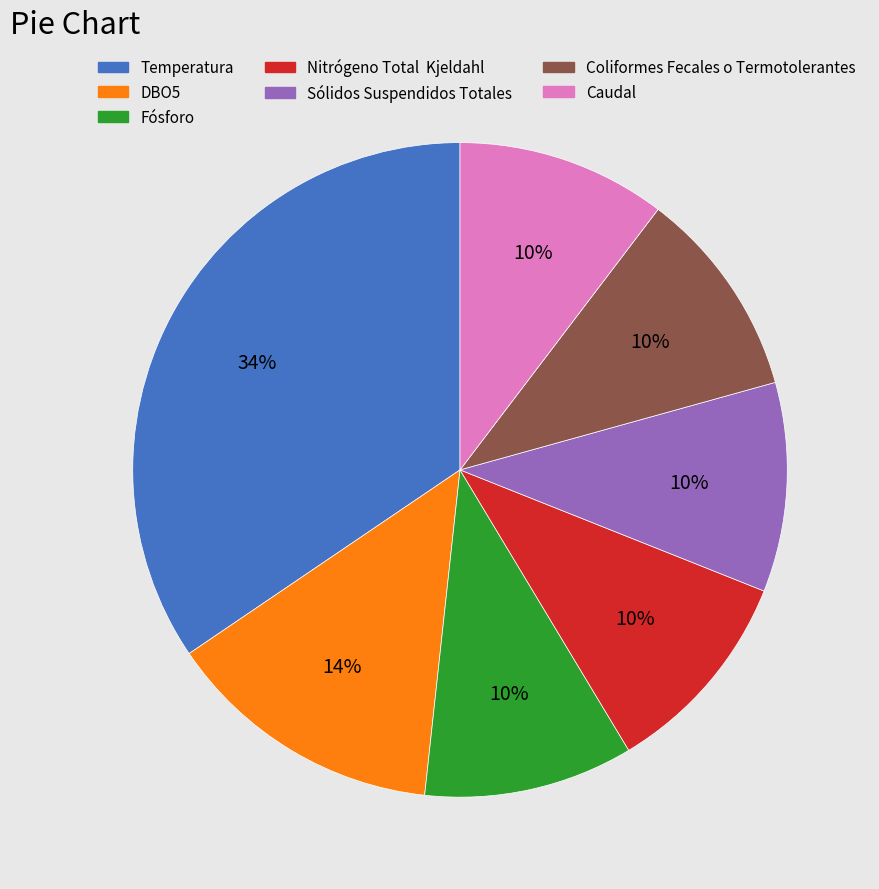

The Fósforo slice represents 1% of the pie. True or false?

False